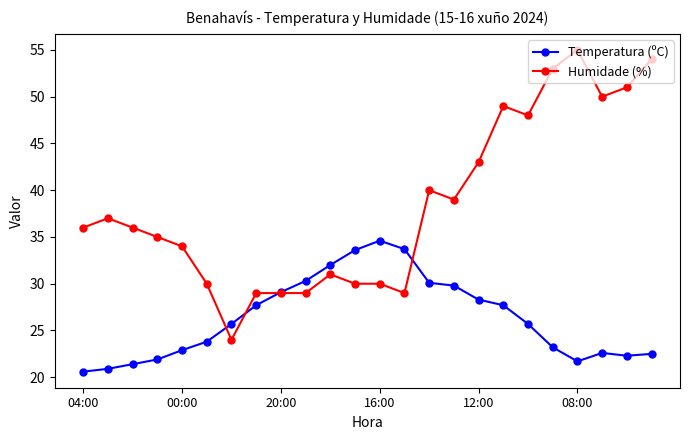

Which series has the largest total across all categories?

Humidade (%)